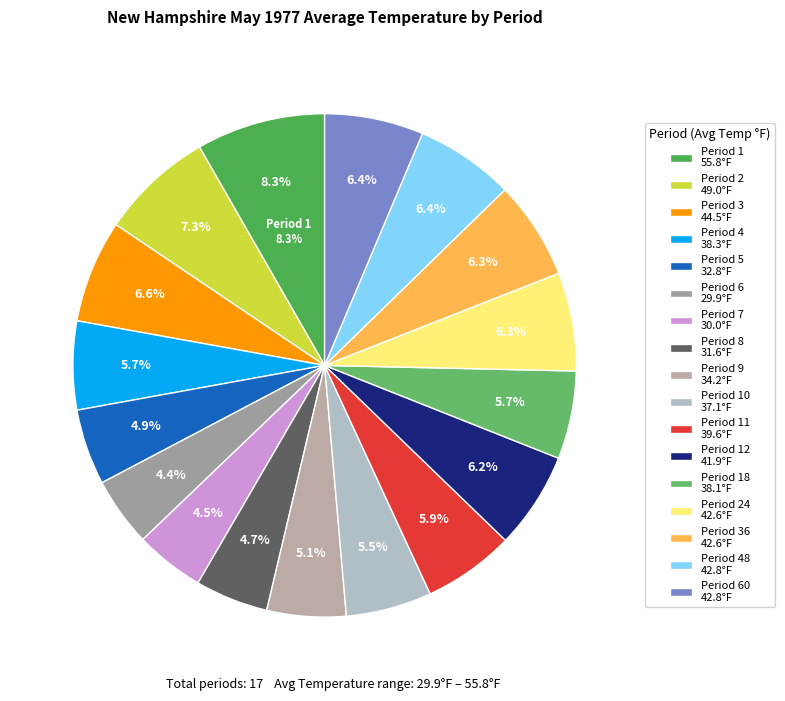

How many slices are in this pie chart?

17